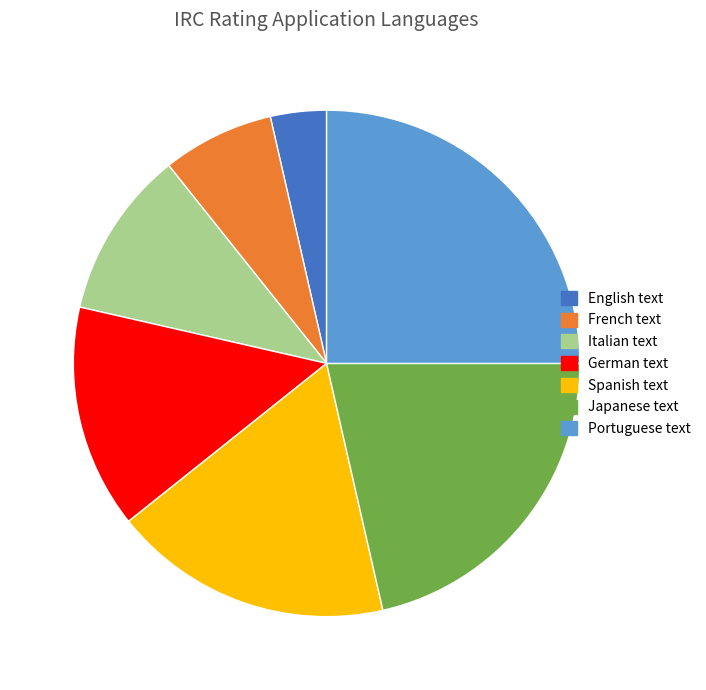

Do English text and Japanese text together represent more than half of the pie?

No